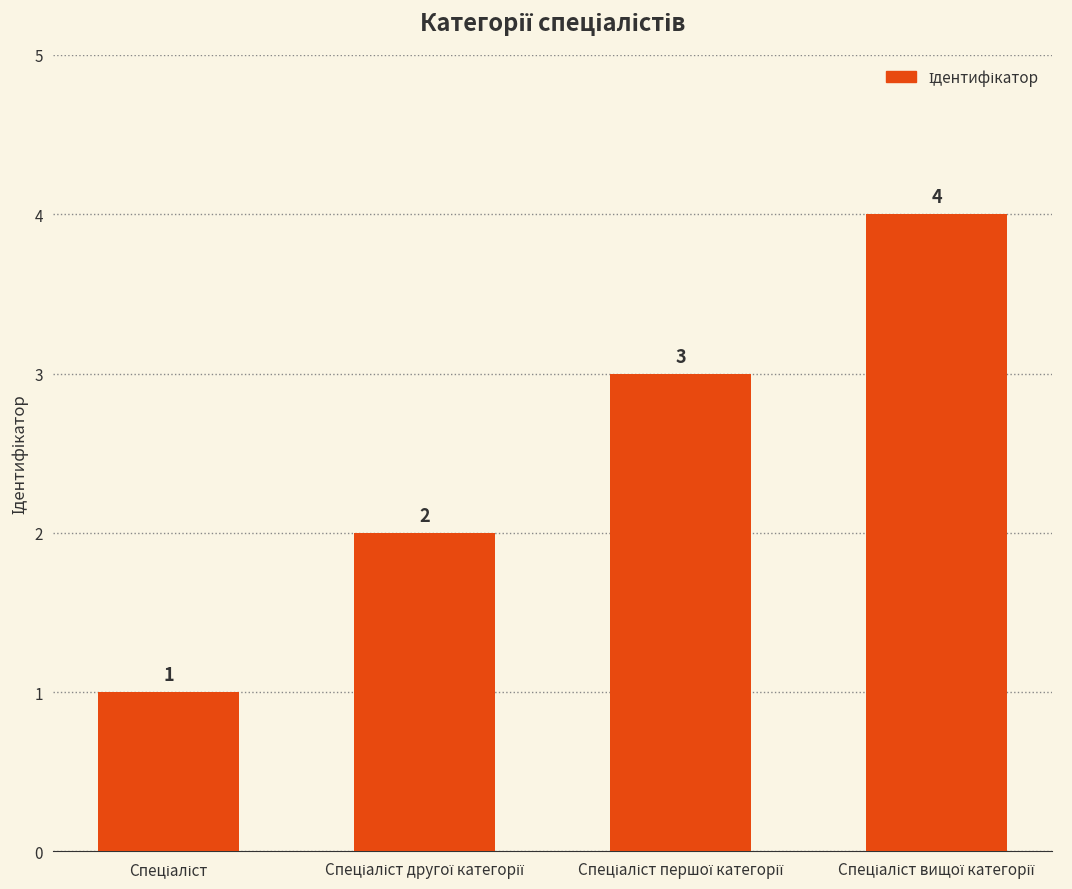

Reading right to left, what are all the values shown in this chart?

4	3	2	1